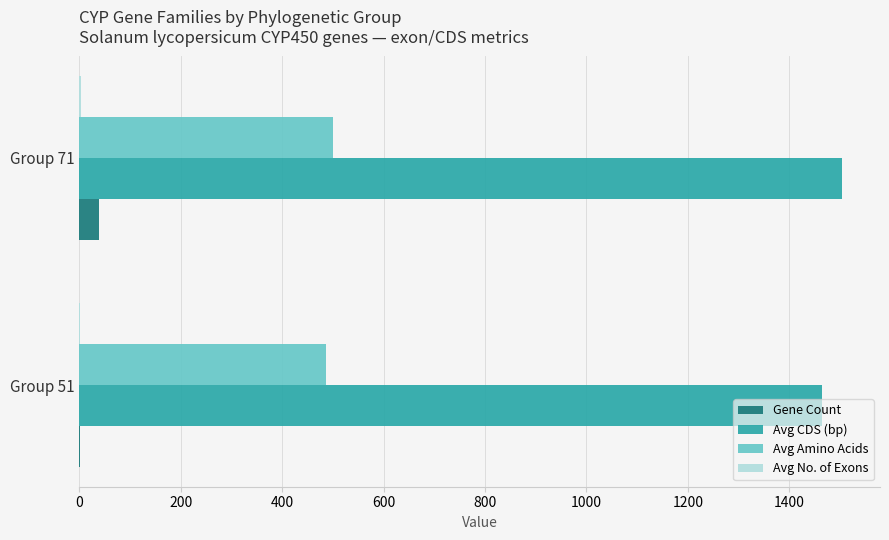

The Avg Amino Acids series shows 866.1 at Group 51. True or false?

False